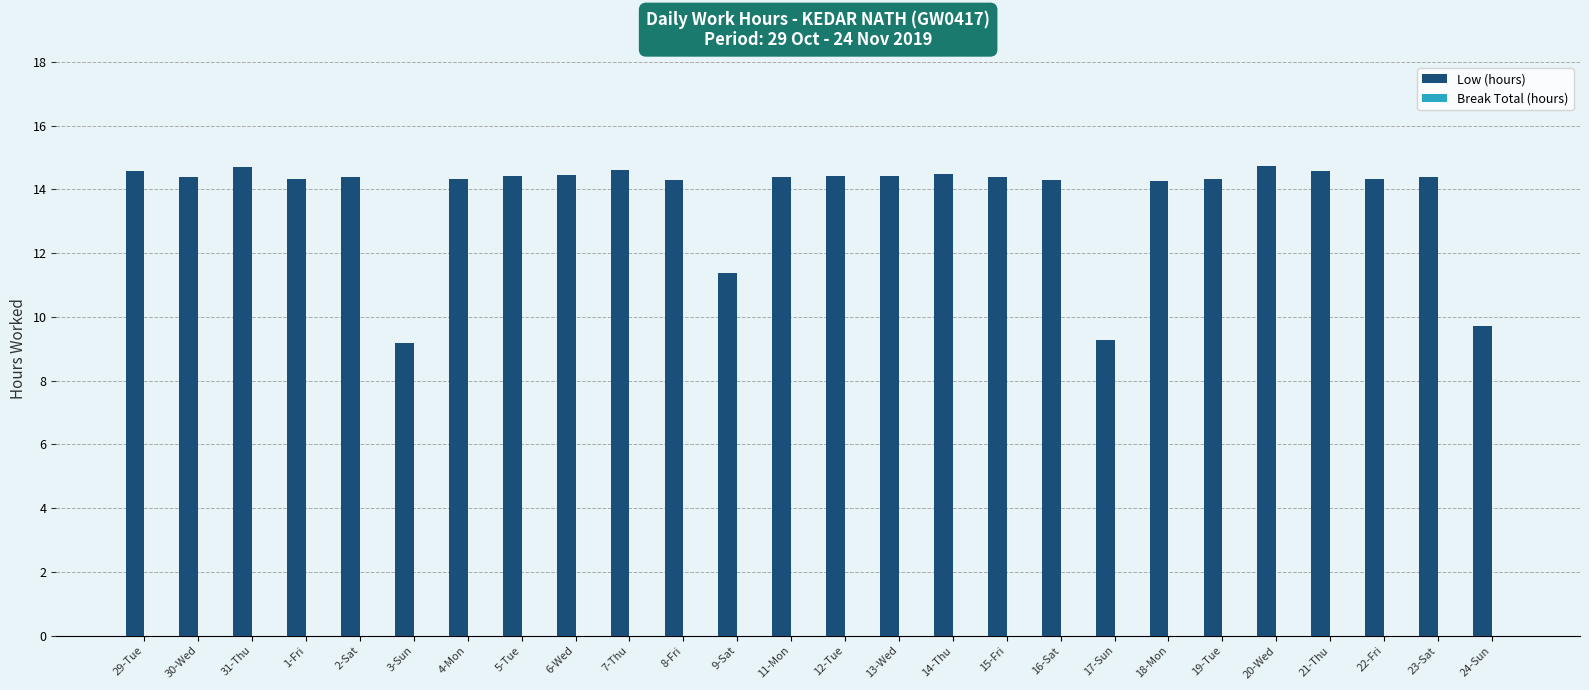

Where is the data nearest to the value 11?

9-Sat